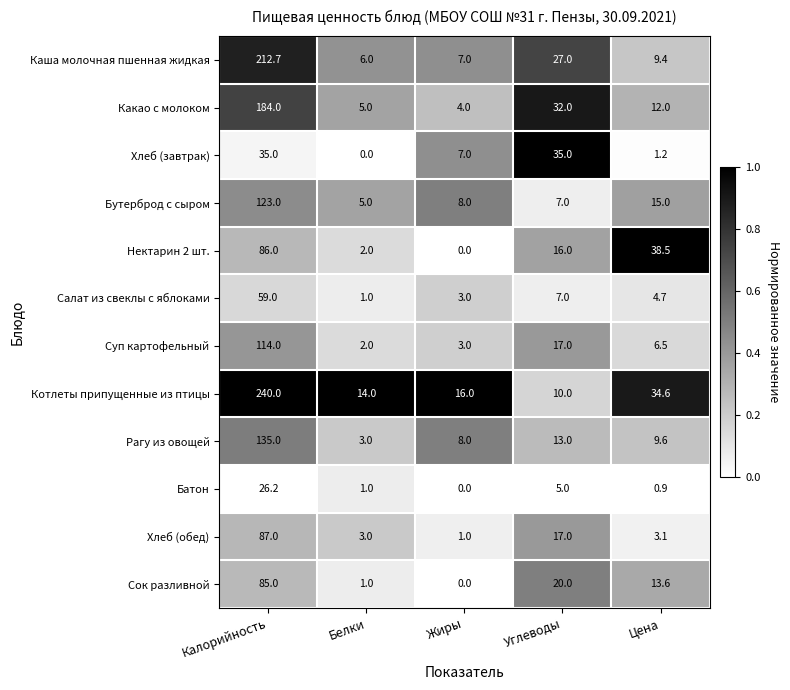

Count the number of categories in the chart.

5